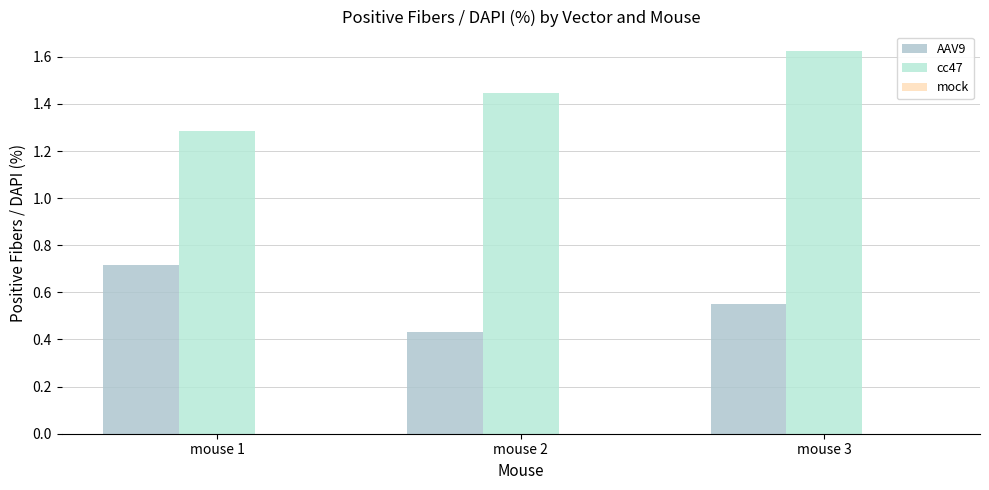

Which series changed the most between mouse 1 and mouse 2?

AAV9